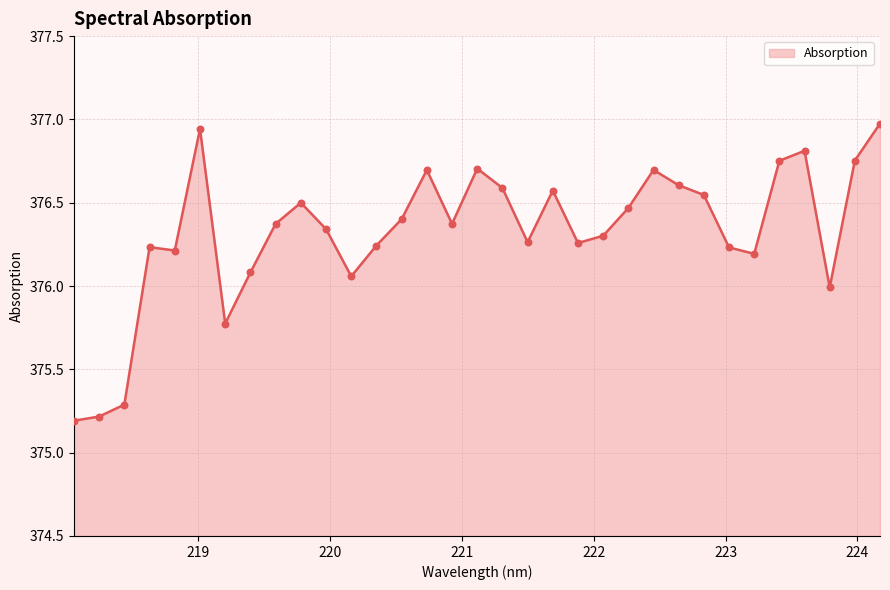

What is the greatest value displayed?

377.0